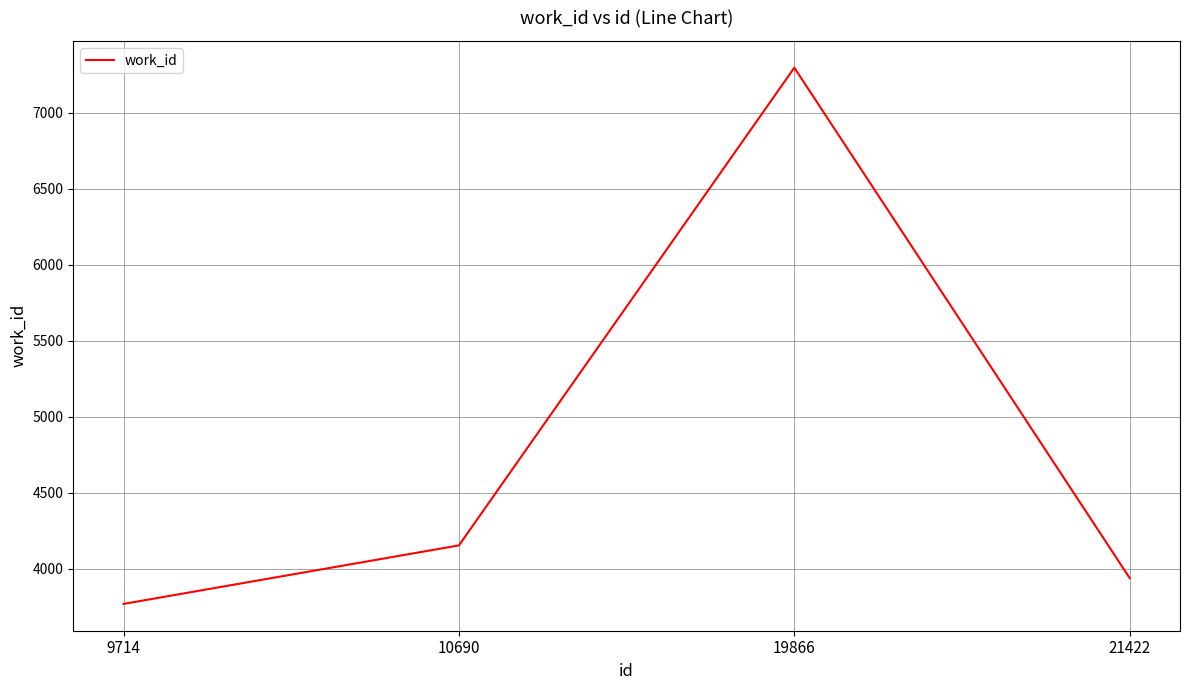

True or false: the data has more than 1 interior local peaks.

False